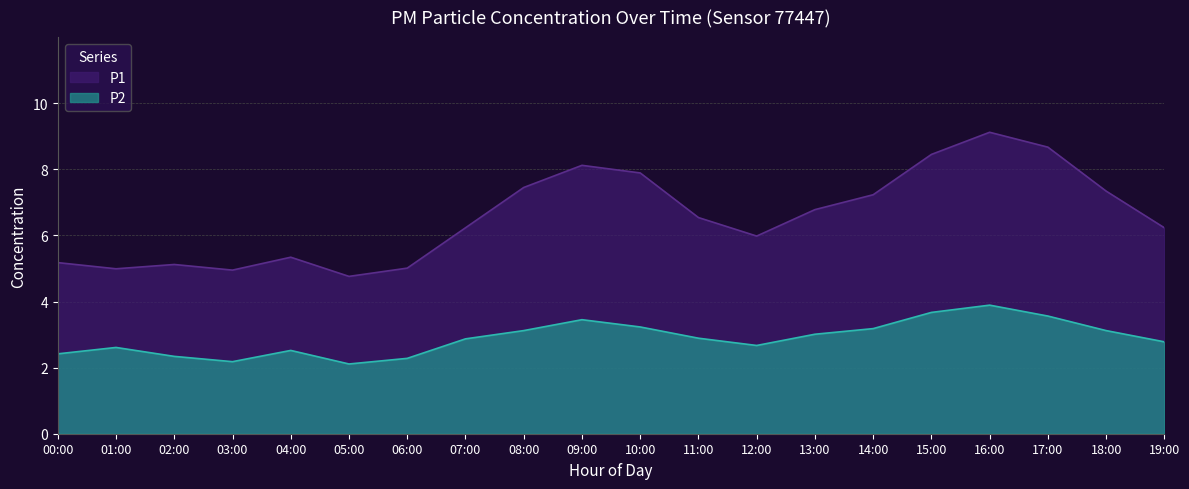

Does the chart have visible grid lines?

Yes